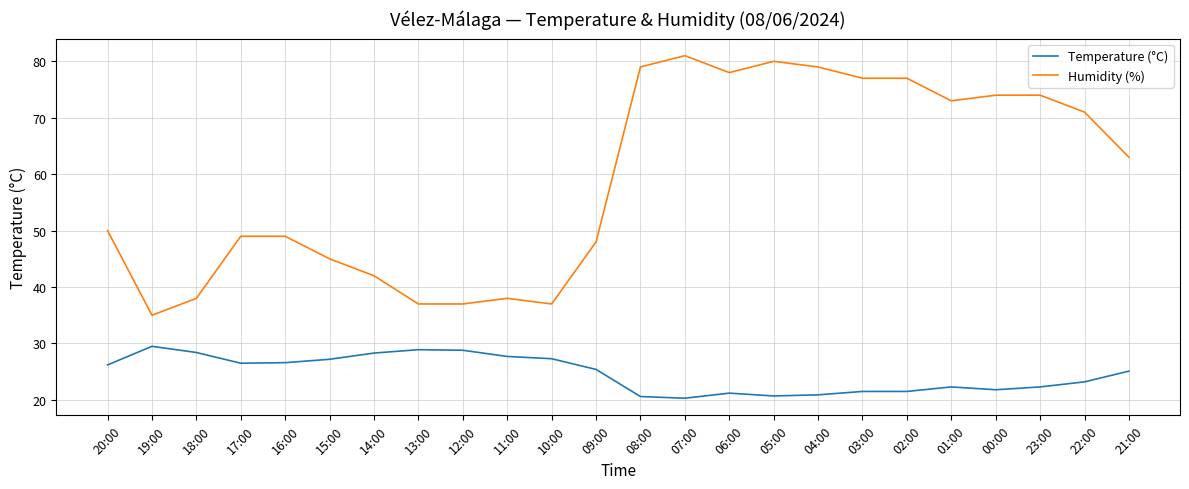

How many lines are shown in the chart?

2